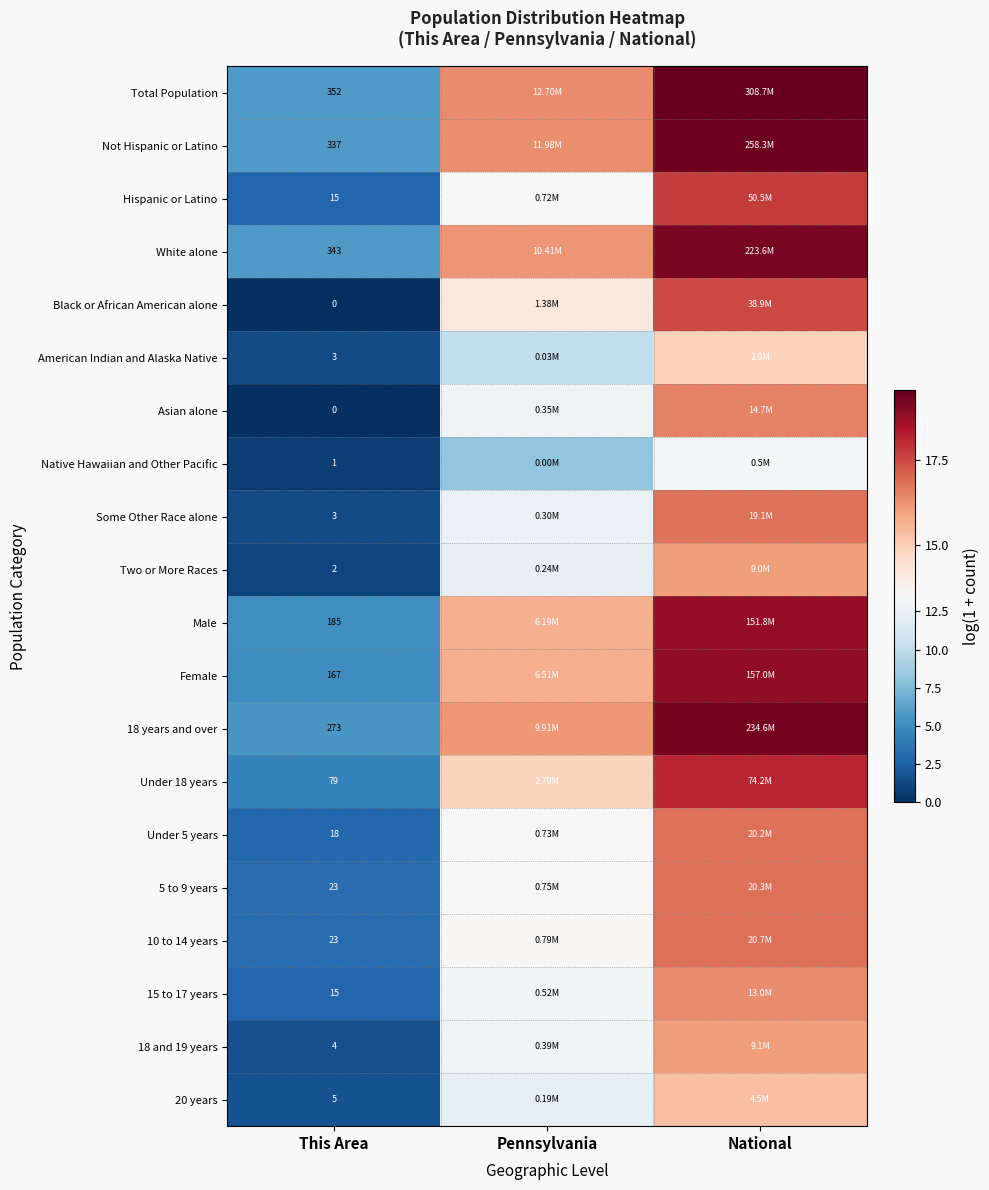

How many values in the 20 years series exceed 12?

2